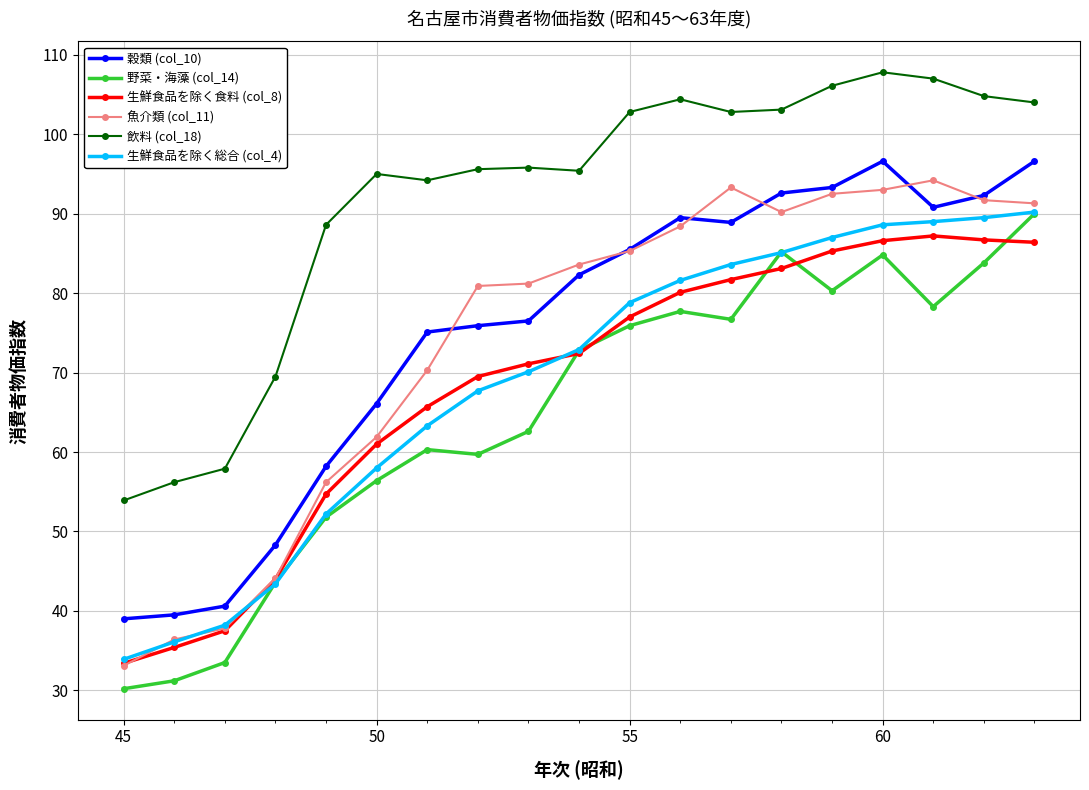

What is the value of the 穀類 (col_10) point at the 18th from the left?

92.3